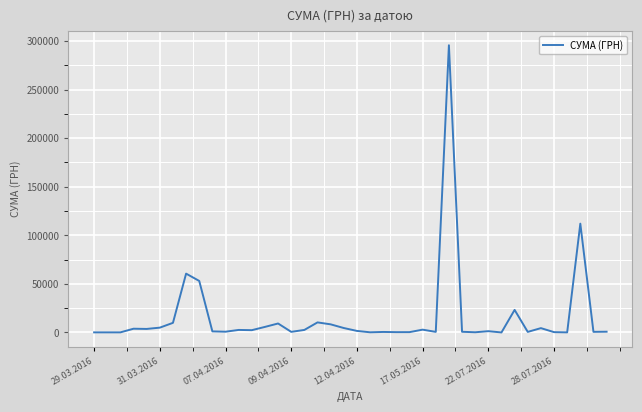

What is the maximum value shown in the chart?

295638.6